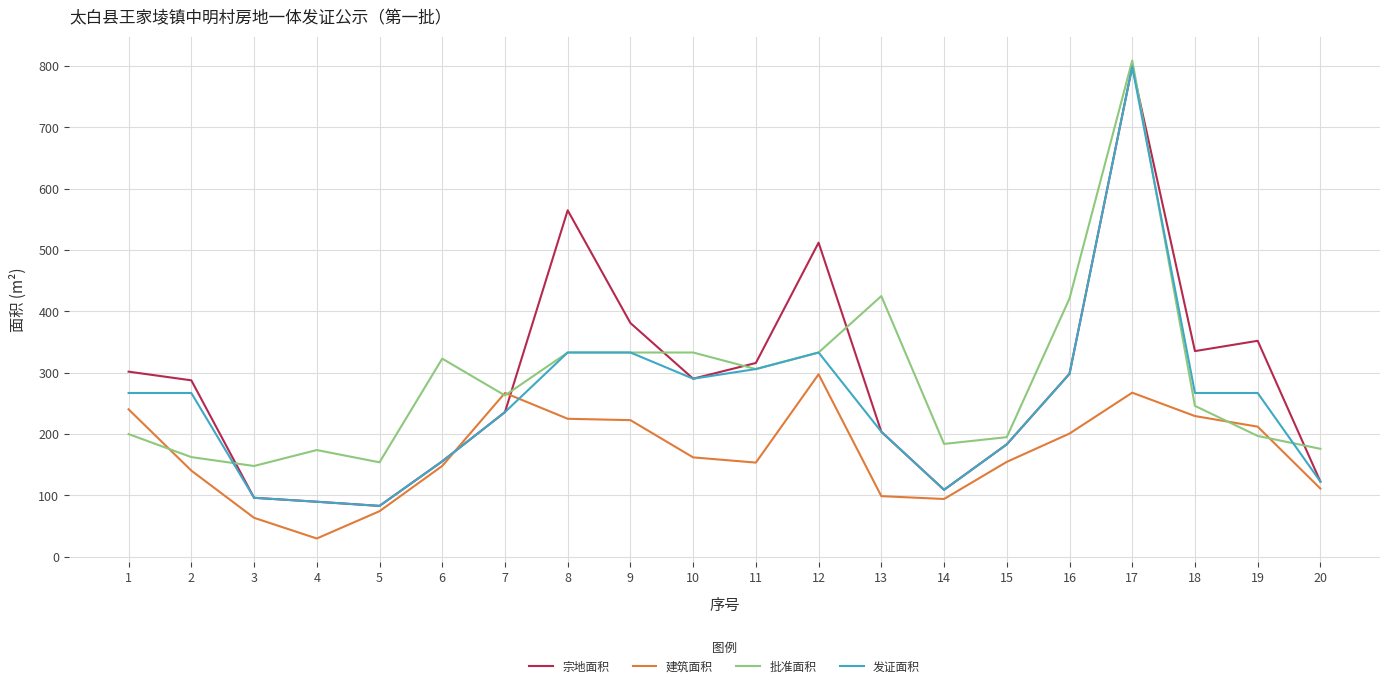

What is the sum of all 批准面积 values?

5715.5